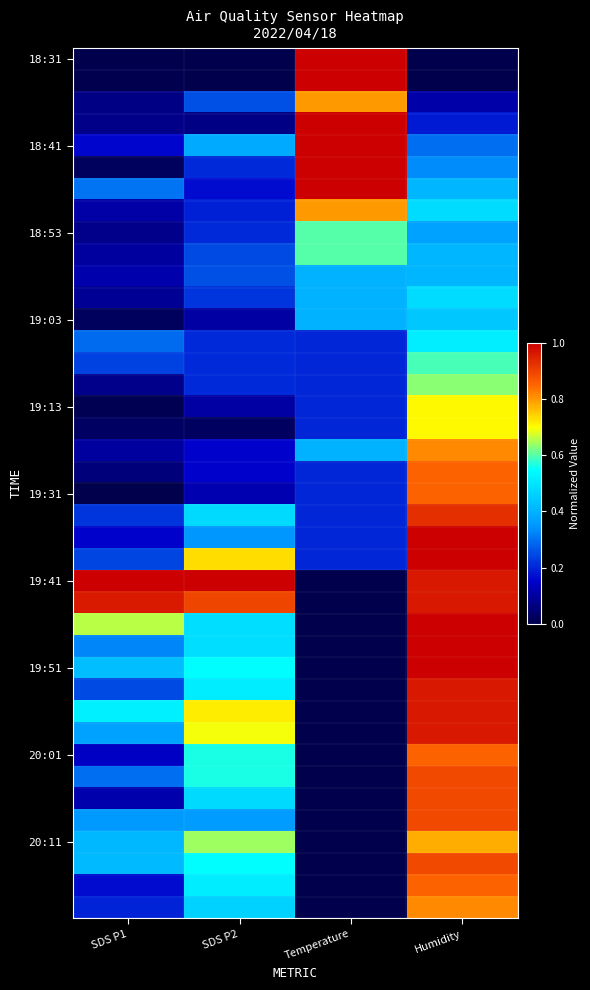

Between Humidity and SDS P2, which is larger?

Humidity